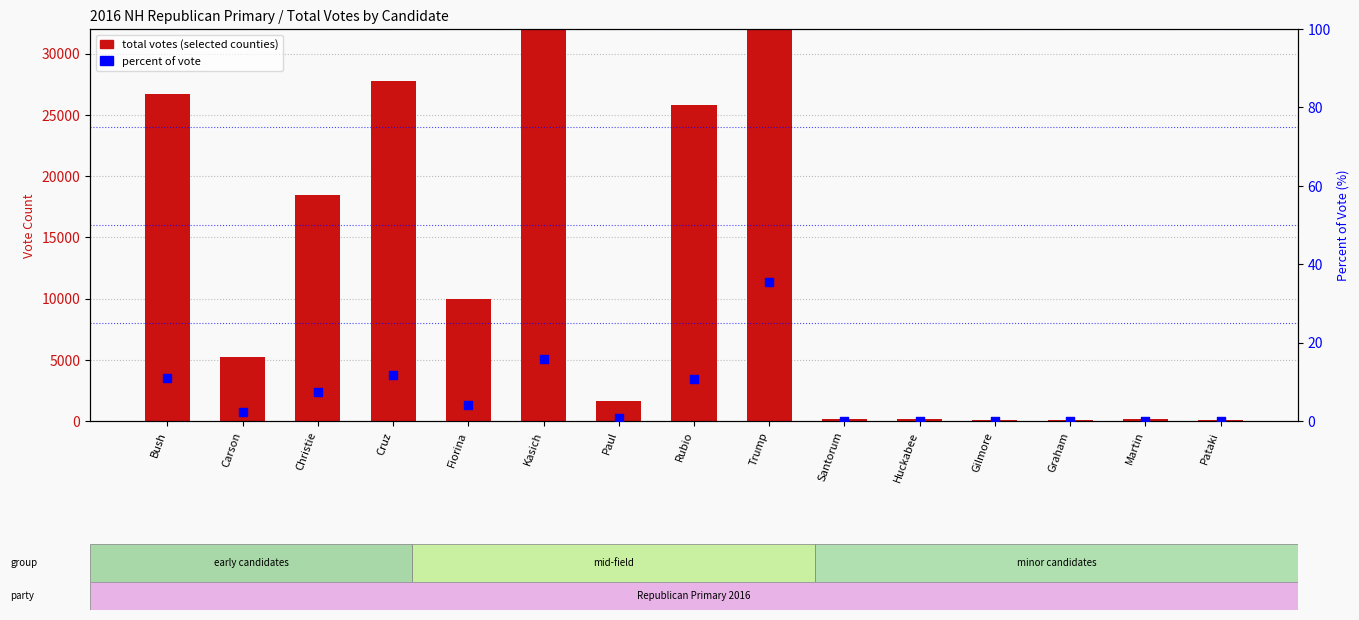

At how many categories does at least one series exceed 52995?

1